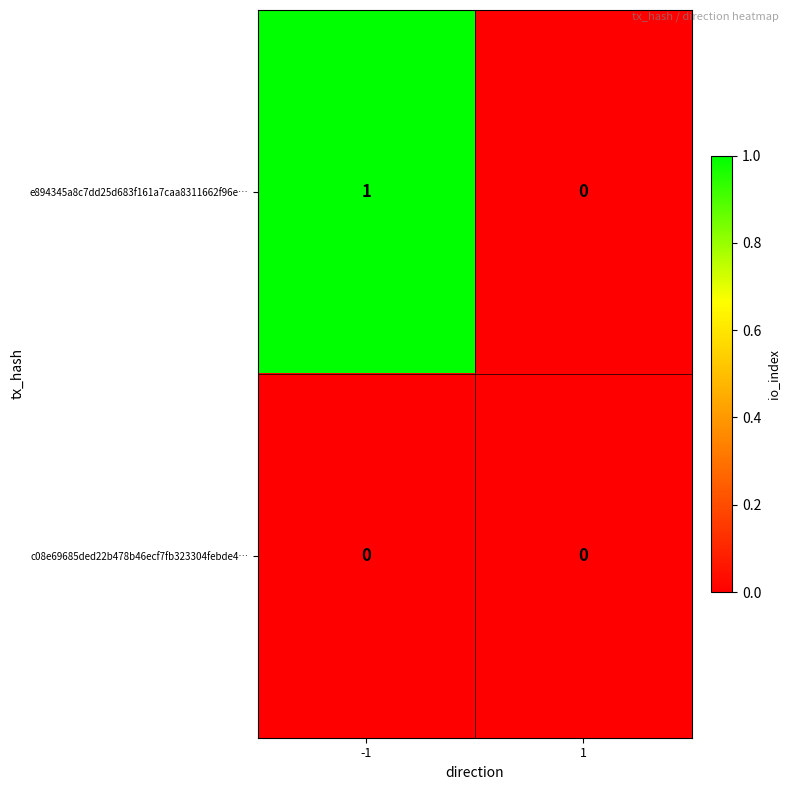

Rank the series at -1 from lowest to highest value.

c08e69685ded22b478b46ecf7fb323304febde4…, e894345a8c7dd25d683f161a7caa8311662f96e…